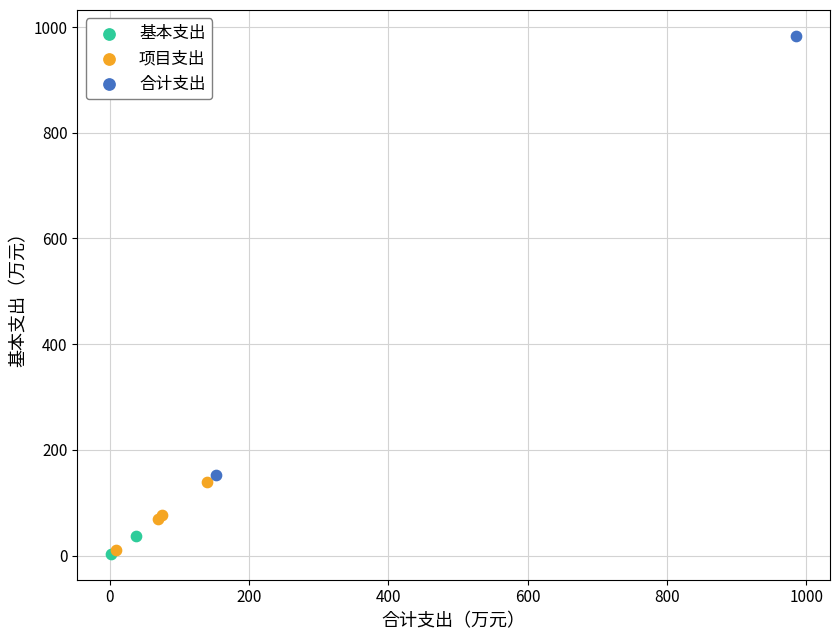

Which series contains the highest Y value?

合计支出